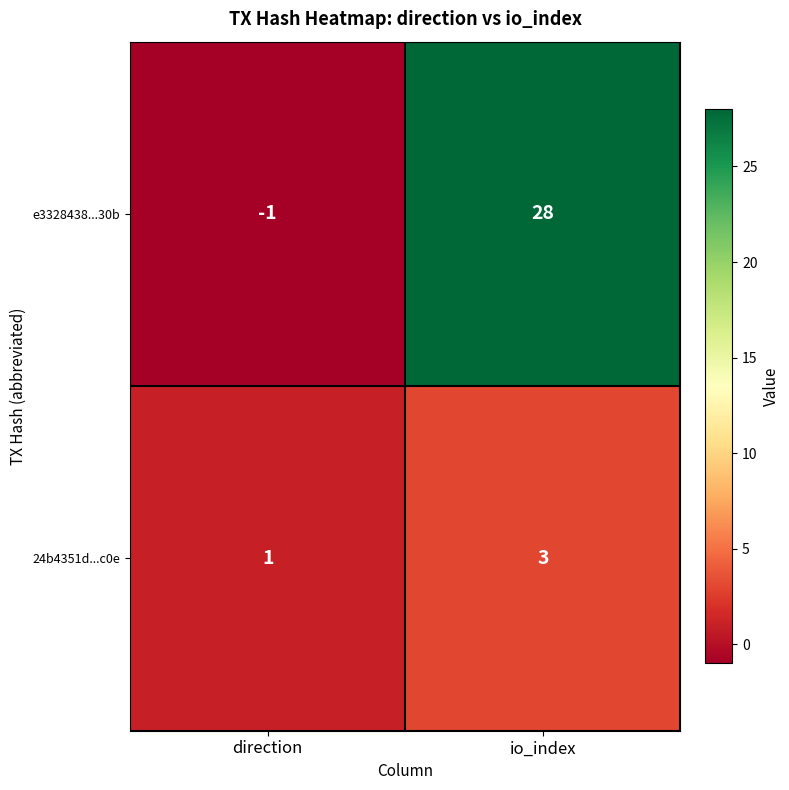

Which series changed the most between direction and io_index?

e3328438...30b